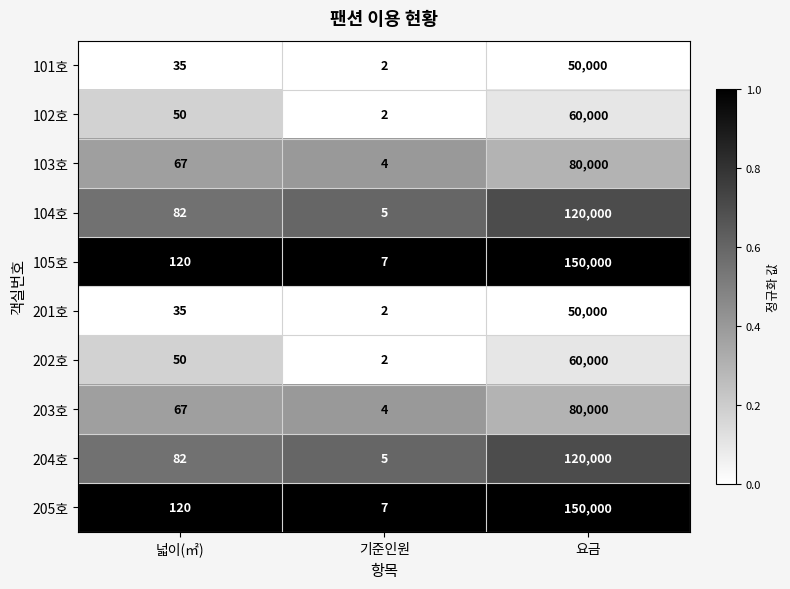

What is the difference between the highest and lowest values at 요금?

100000